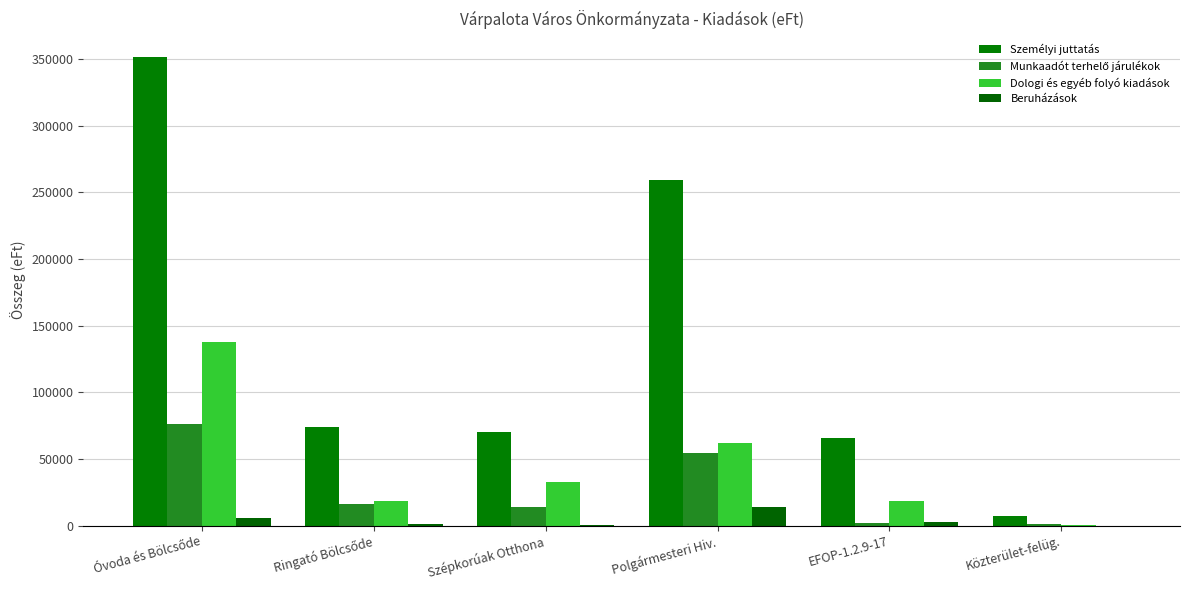

Reading left to right, transcribe all the data shown in this chart.

Személyi juttatás: 351560	73622	70303	259282	65646	7135
Munkaadót terhelő járulékok: 76071	16137	13834	54692	2231	1313
Dologi és egyéb folyó kiadások: 137383	18815	32557	61673	18474	800
Beruházások: 6000	920	552	14014	2676	0